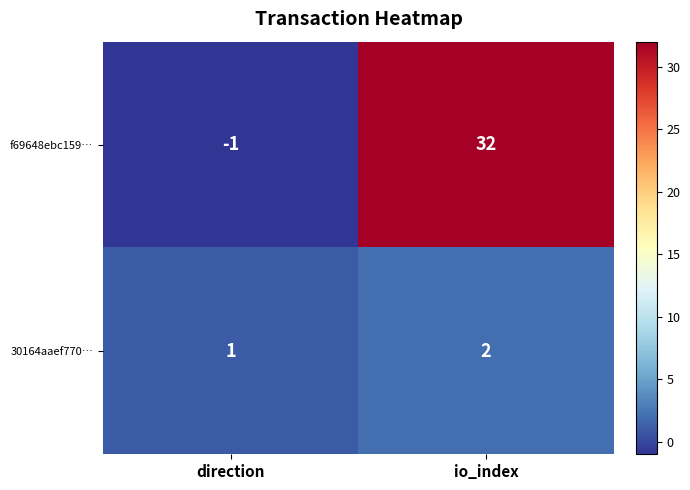

What is the total value across all series at io_index?

34